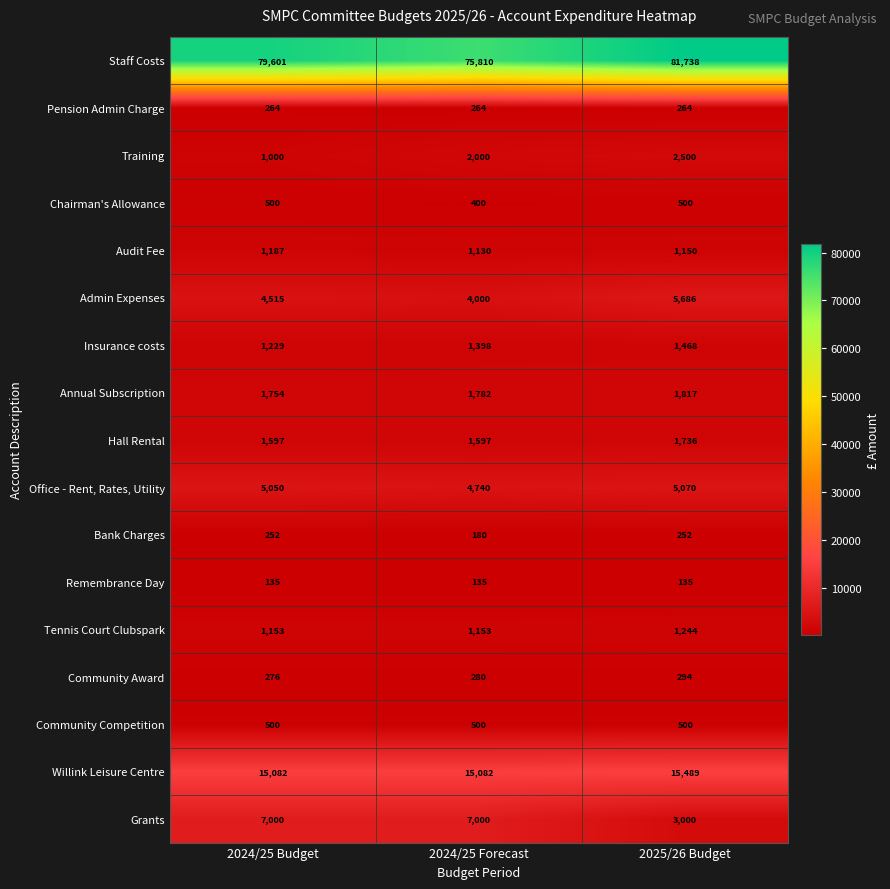

Which series has the widest spread of values?

Staff Costs